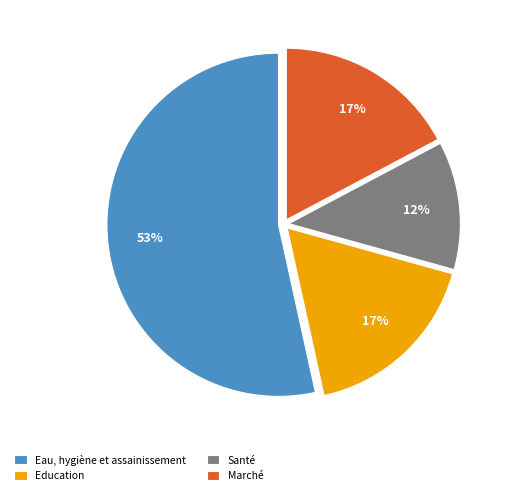

Approximately how many times larger is the value at Marché compared to Education?

1.0